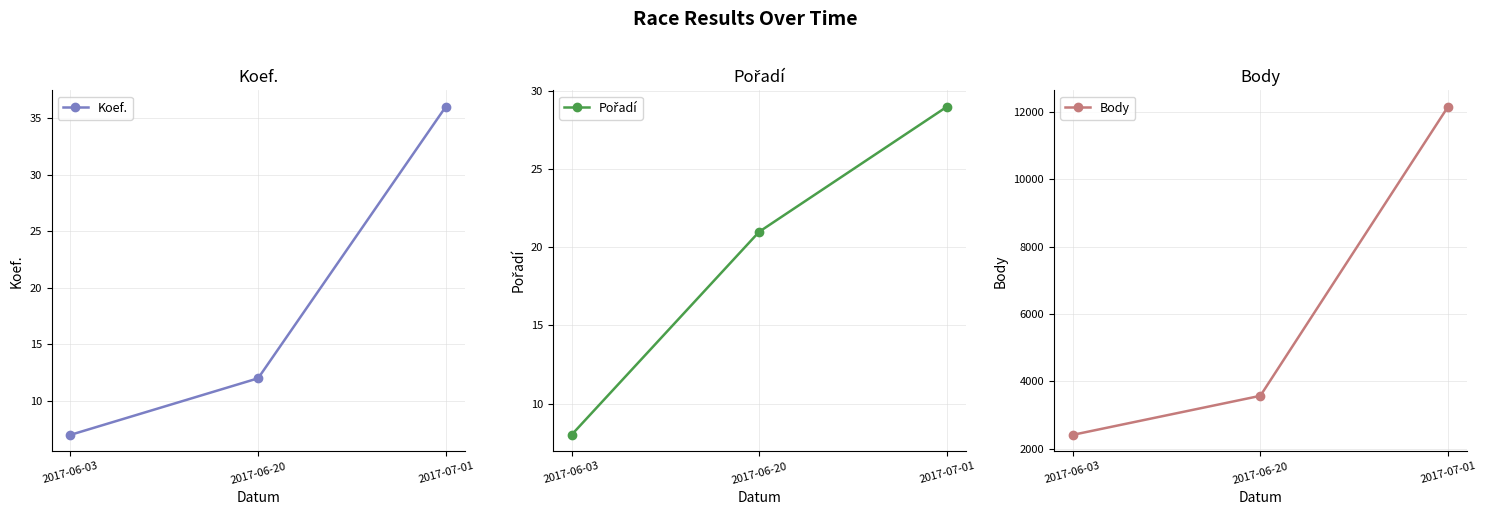

Rank the series at 2017-07-01 from highest to lowest value.

Body, Koef., Pořadí